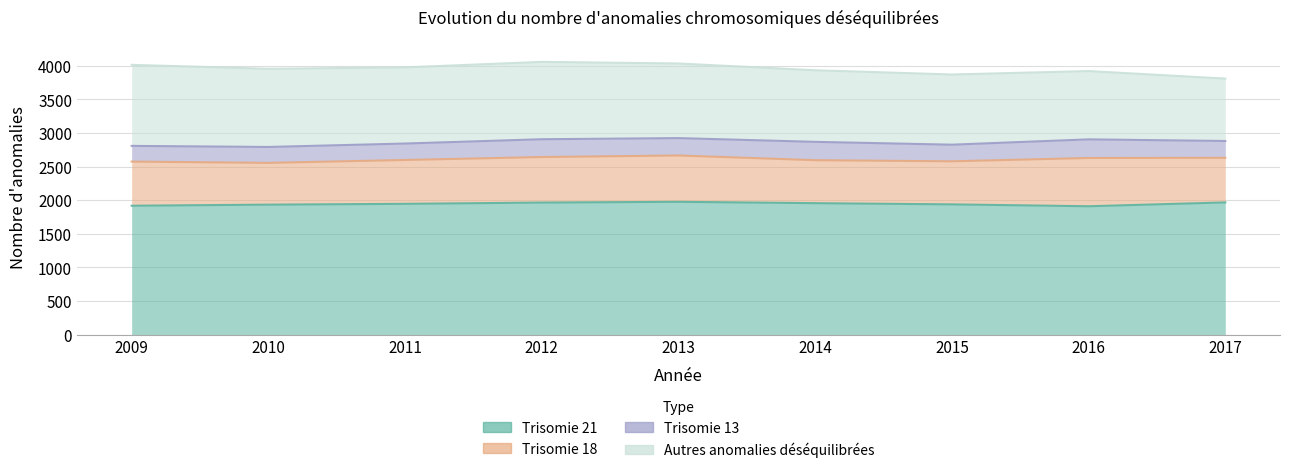

True or false: Autres anomalies déséquilibrées has a value of 1045 at 2015.

True